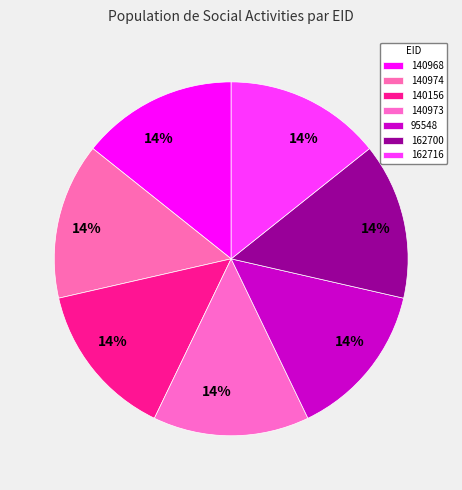

What percentage is the 140973 slice, to the nearest percent?

14%